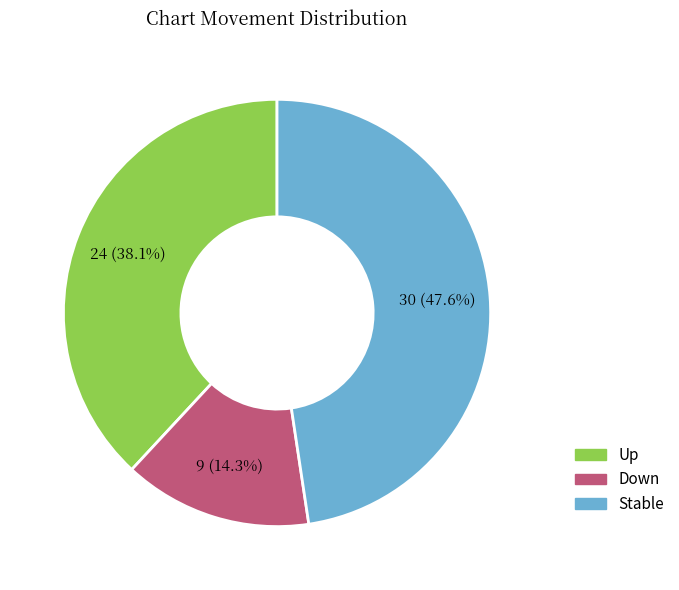

Combined, do Stable and Down account for over 50%?

Yes